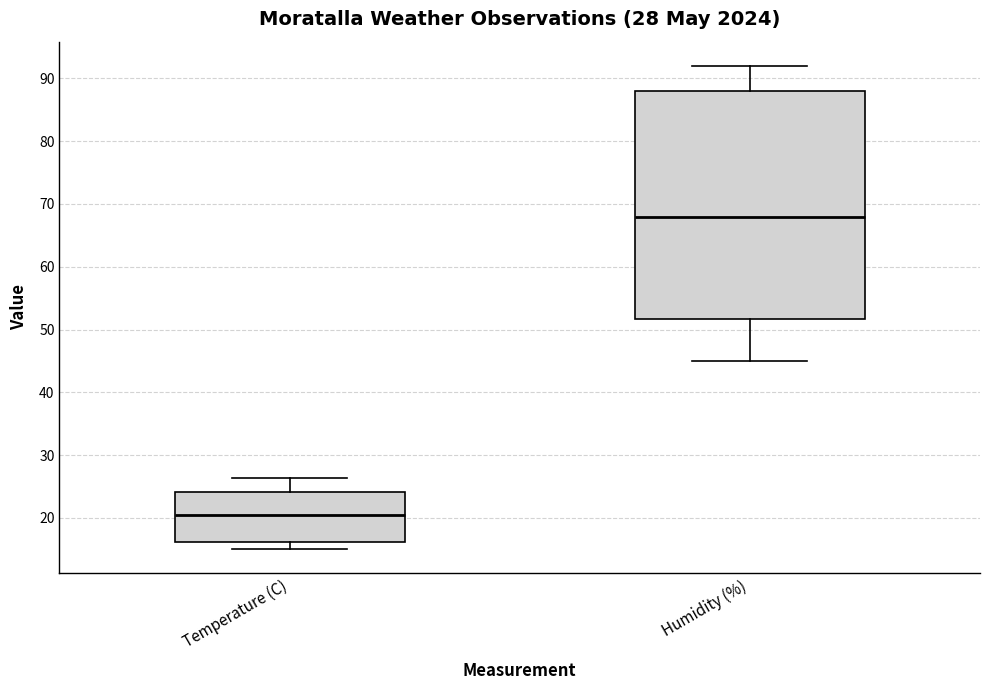

Which box's median line is the lowest?

Temperature (C)